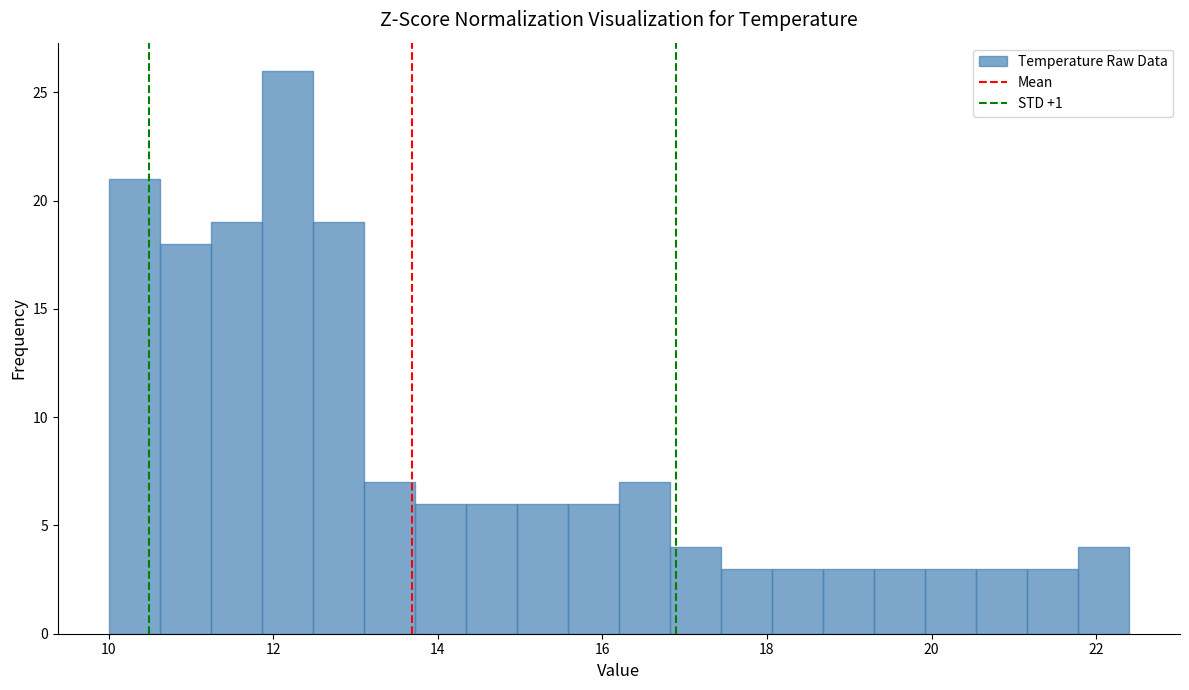

Read against the x-axis, roughly where is the centre of the tallest bar?

12.2